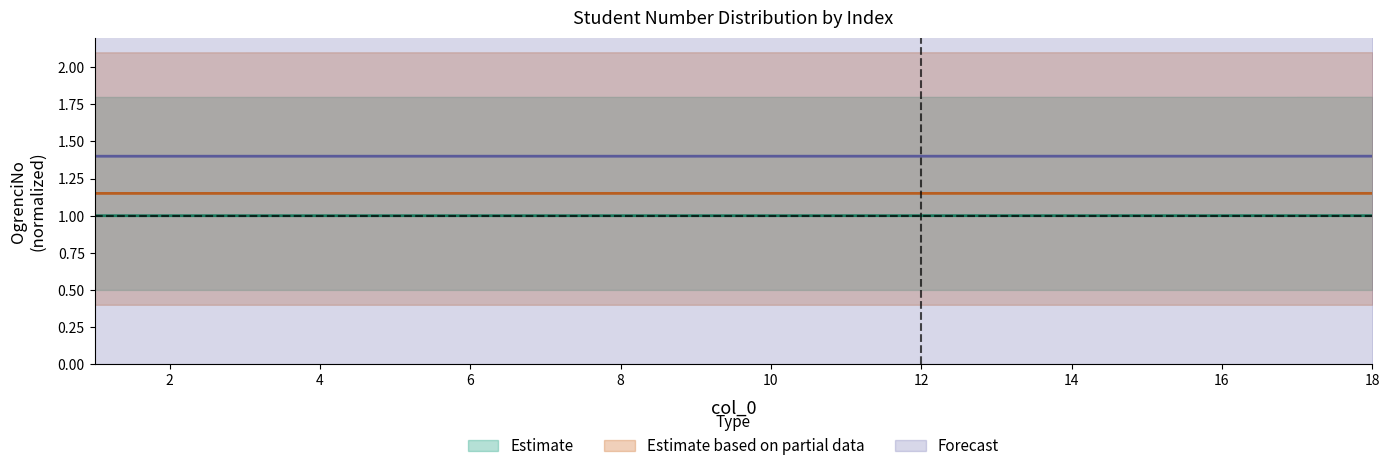

Which label corresponds to the largest value in the chart?

18